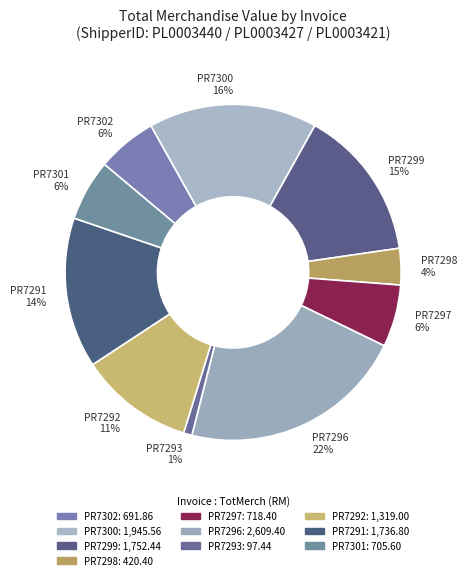

To the nearest percent, what is the average slice percentage?

10%